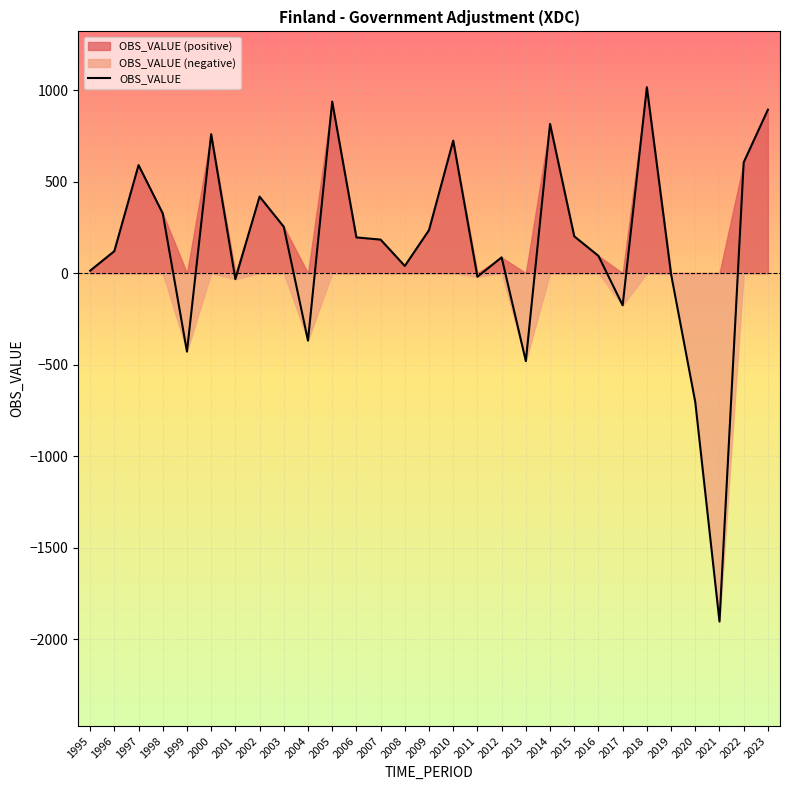

What is the greatest value displayed?

1016